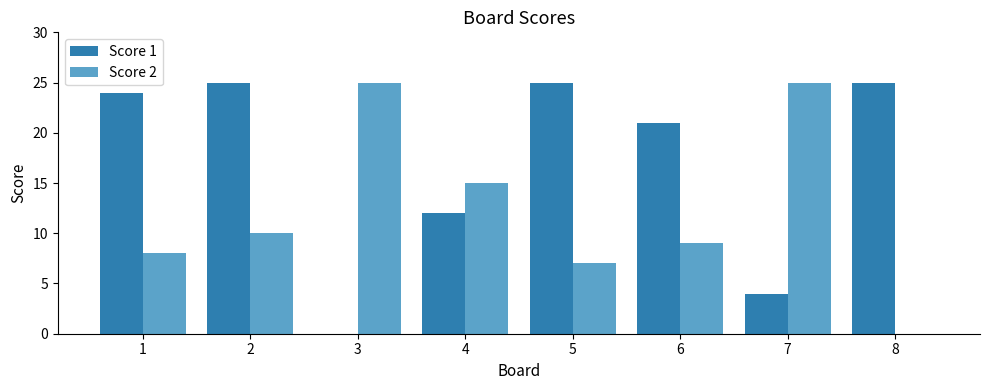

Is the value of Score 1 at 7 greater than the value of Score 2 at 7?

No